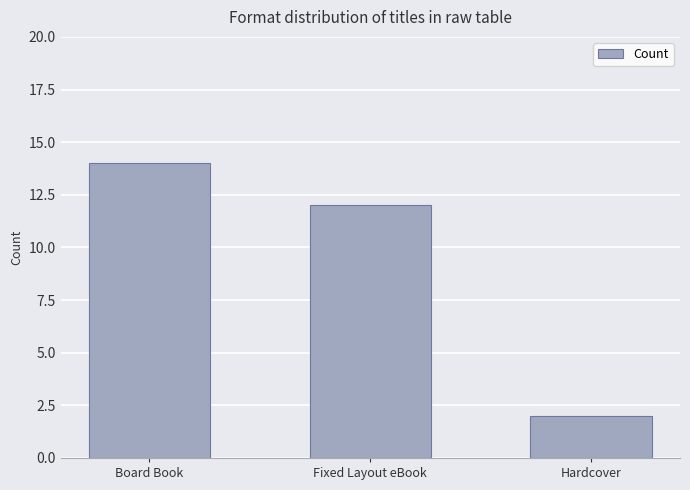

Reading right to left, list all the values displayed in this chart.

Hardcover=2	Fixed Layout eBook=12	Board Book=14